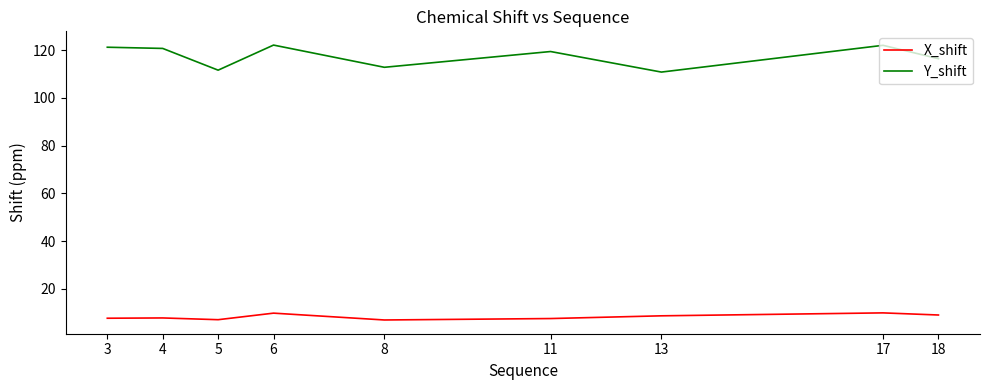

True or false: Y_shift has a value of 111.6 at 5.

True